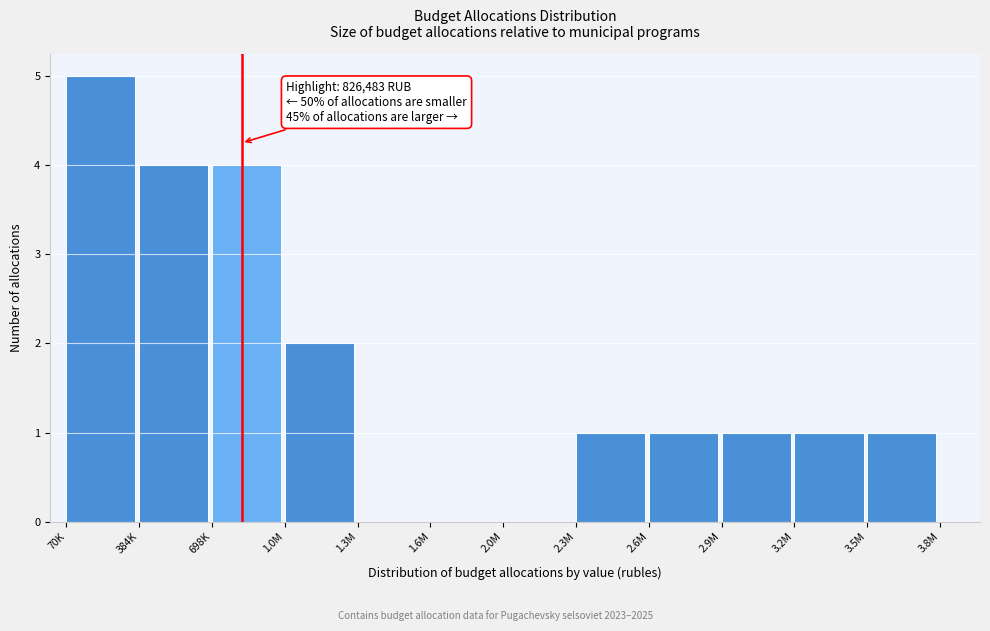

Reading left to right, what are all the values shown in this chart?

70K=5	384K=4	698K=4	1.0M=2	1.3M=0	1.6M=0	2.0M=0	2.3M=1	2.6M=1	2.9M=1	3.2M=1	3.5M=1